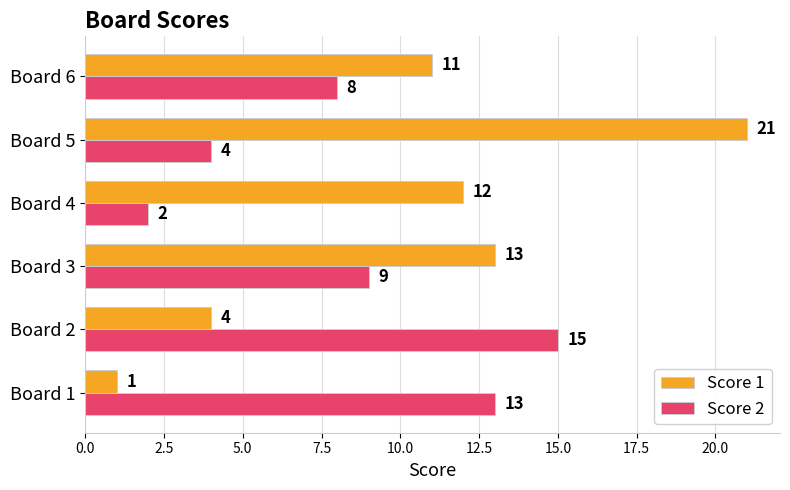

The Score 1 series shows 4 at Board 2. True or false?

True